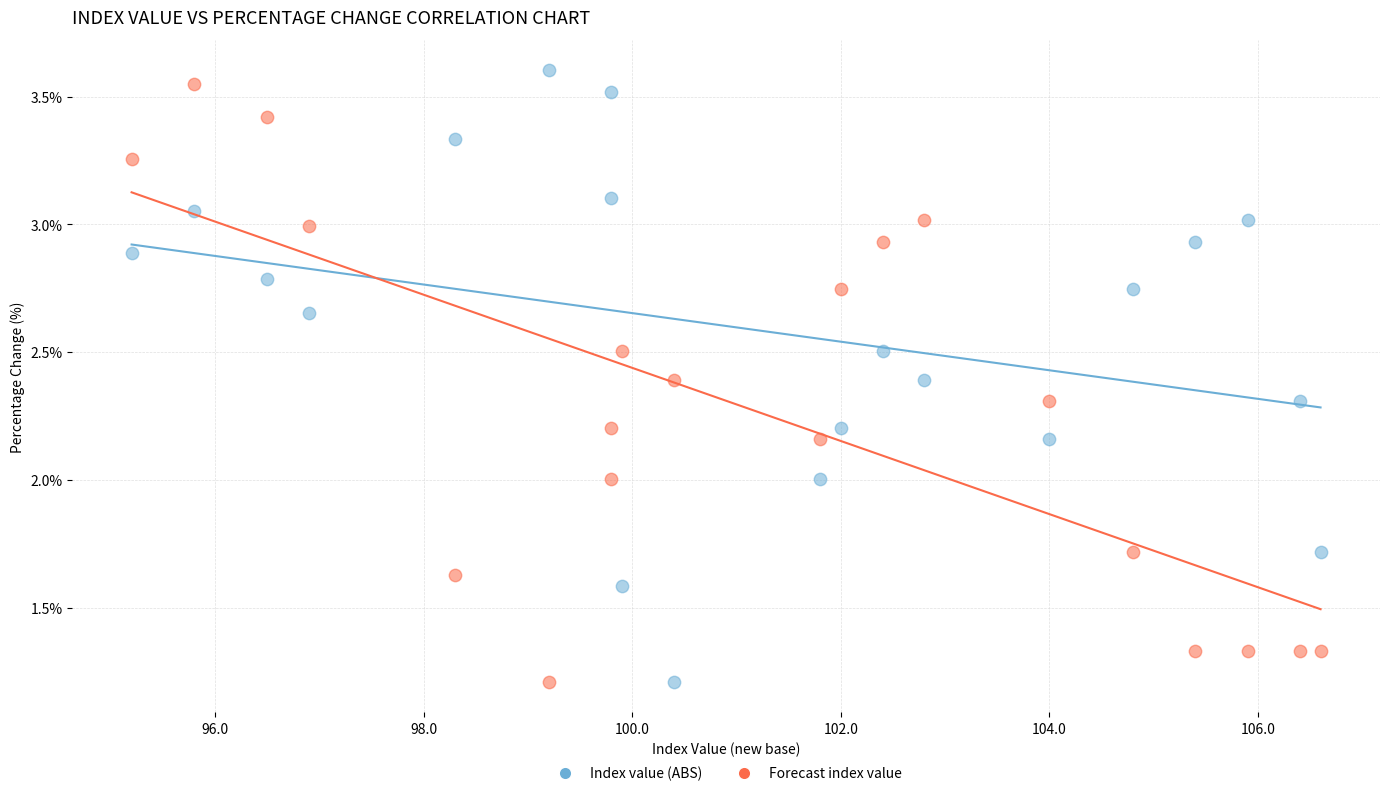

Across all data points, what is the range of Y values (max minus min)?

2.4